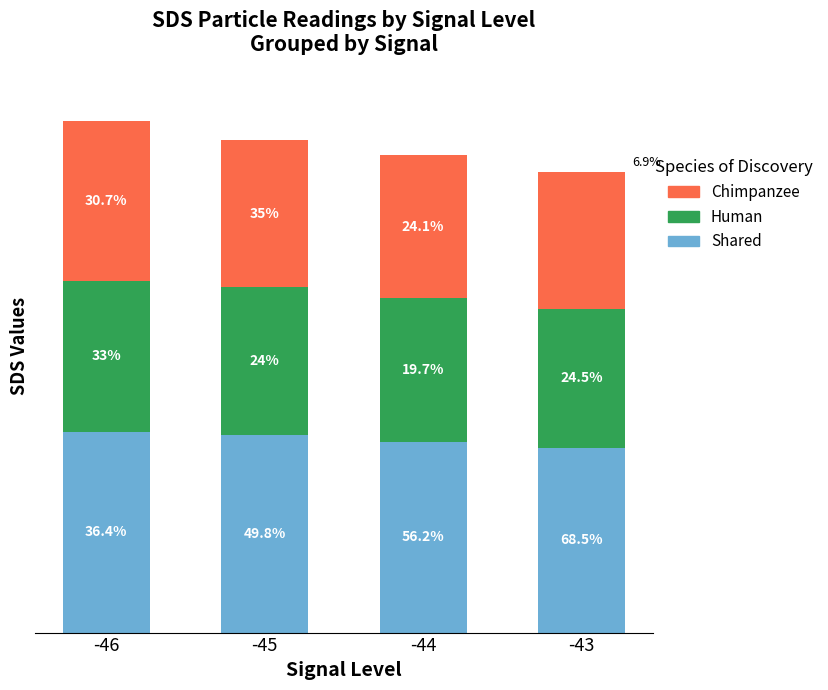

Which series has the widest spread of values?

Chimpanzee